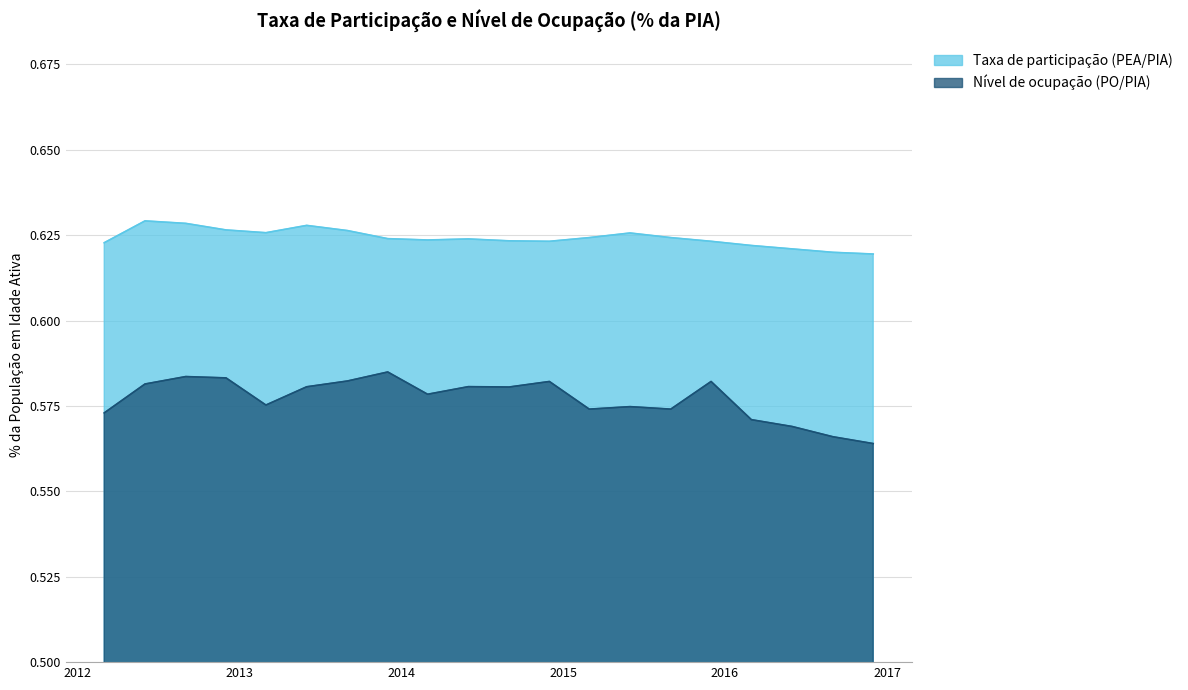

Reading left to right, list all the values displayed in this chart.

Taxa de participação (PEA/PIA): 0.6	0.6	0.6	0.6	0.6	0.6	0.6	0.6	0.6	0.6	0.6	0.6	0.6	0.6	0.6	0.6	0.6	0.6	0.6	0.6
Nível de ocupação (PO/PIA): 0.6	0.6	0.6	0.6	0.6	0.6	0.6	0.6	0.6	0.6	0.6	0.6	0.6	0.6	0.6	0.6	0.6	0.6	0.6	0.6